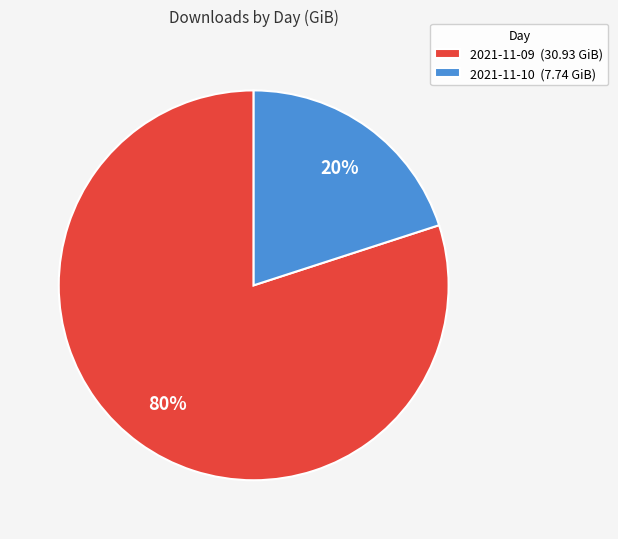

Approximately how many times larger is the value at 2021-11-09 compared to 2021-11-10?

4.0